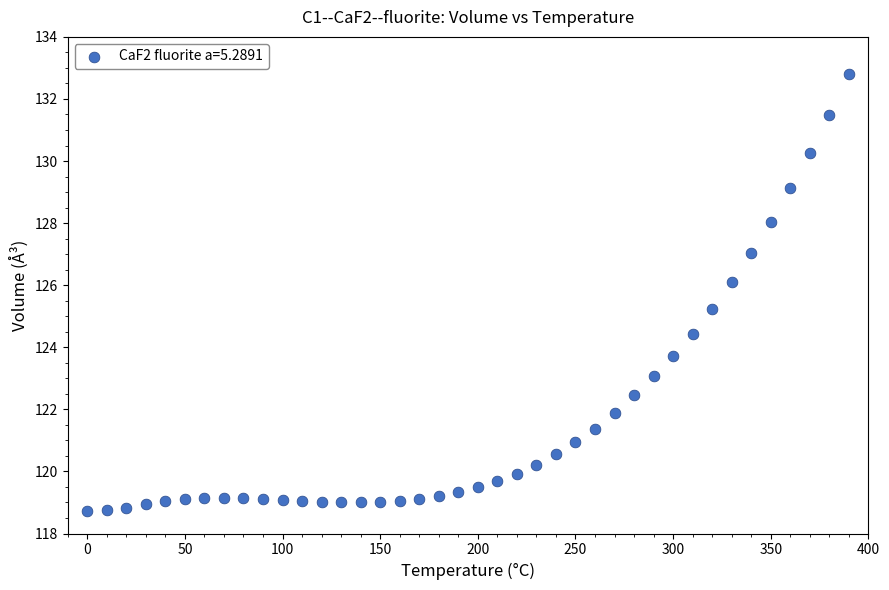

What is the range of Y values (max minus min)?

14.1